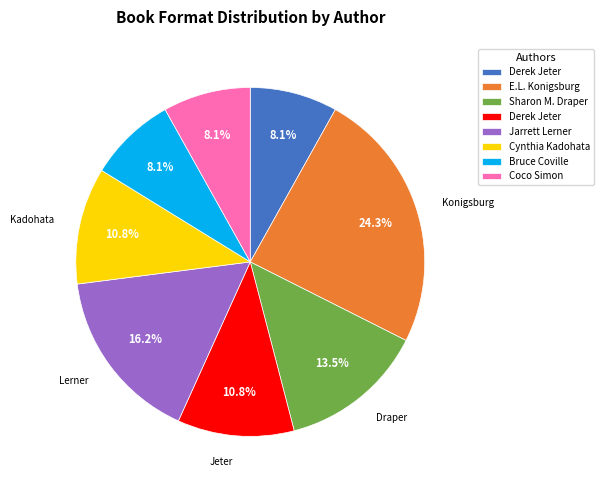

Is there any slice that represents more than half of the pie?

No